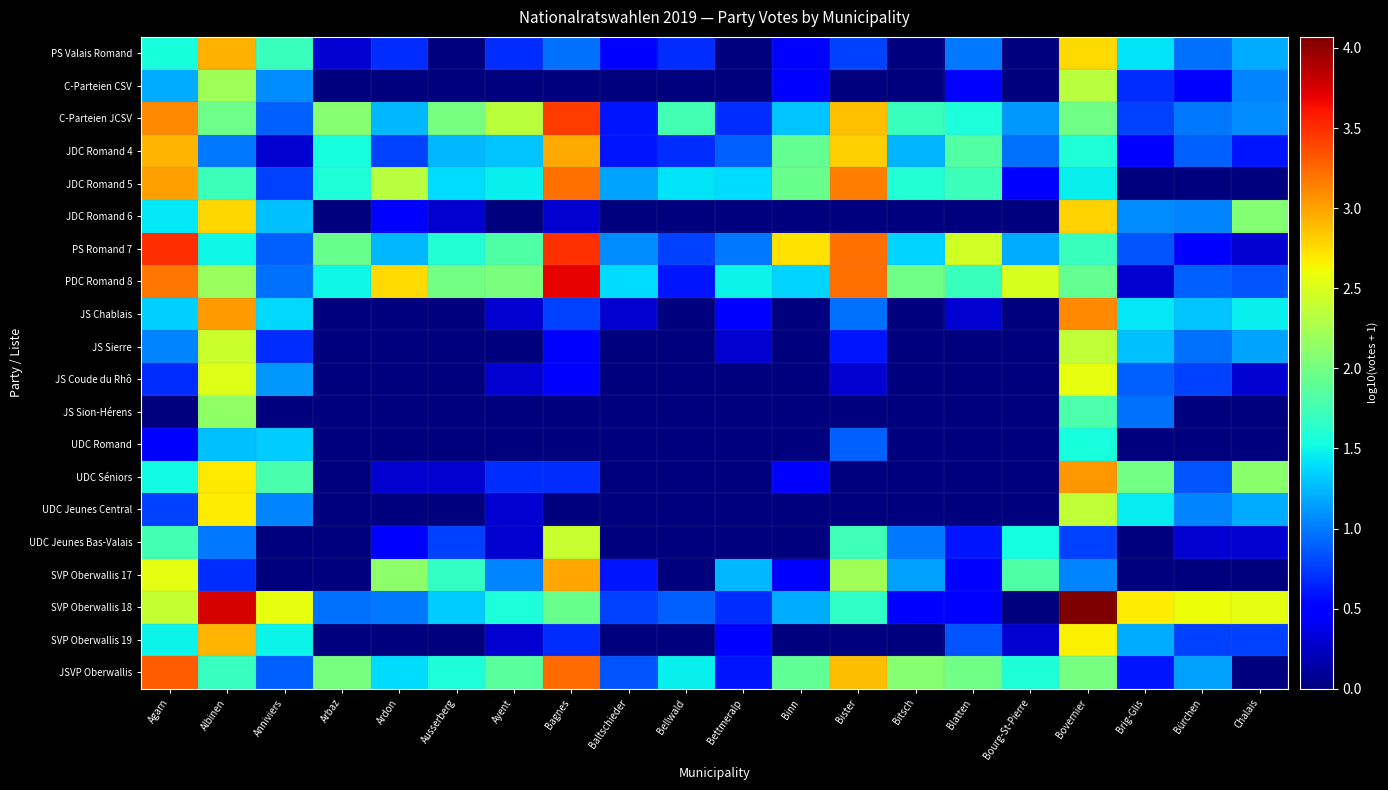

Reading right to left, what are all the values shown in this chart?

PS Valais Romand: Chalais=1.2	Bürchen=1.0	Brig-Glis=1.4	Bovernier=2.8	Bourg-St-Pierre=0.0	Blatten=1.0	Bitsch=0.0	Bister=0.8	Binn=0.5	Bettmeralp=0.0	Bellwald=0.7	Baltschieder=0.5	Bagnes=1.0	Ayent=0.7	Ausserberg=0.0	Ardon=0.7	Arbaz=0.3	Anniviers=1.7	Albinen=2.9	Agarn=1.5
C-Parteien CSV: Chalais=1.0	Bürchen=0.5	Brig-Glis=0.7	Bovernier=2.3	Bourg-St-Pierre=0.0	Blatten=0.5	Bitsch=0.0	Bister=0.0	Binn=0.5	Bettmeralp=0.0	Bellwald=0.0	Baltschieder=0.0	Bagnes=0.0	Ayent=0.0	Ausserberg=0.0	Ardon=0.0	Arbaz=0.0	Anniviers=1.1	Albinen=2.2	Agarn=1.2
C-Parteien JCSV: Chalais=1.1	Bürchen=1.0	Brig-Glis=0.8	Bovernier=2.0	Bourg-St-Pierre=1.1	Blatten=1.6	Bitsch=1.7	Bister=2.9	Binn=1.3	Bettmeralp=0.7	Bellwald=1.8	Baltschieder=0.6	Bagnes=3.4	Ayent=2.3	Ausserberg=2.0	Ardon=1.3	Arbaz=2.1	Anniviers=0.9	Albinen=2.0	Agarn=3.1
JDC Romand 4: Chalais=0.6	Bürchen=0.9	Brig-Glis=0.5	Bovernier=1.6	Bourg-St-Pierre=1.0	Blatten=1.8	Bitsch=1.2	Bister=2.8	Binn=1.9	Bettmeralp=0.9	Bellwald=0.7	Baltschieder=0.6	Bagnes=3.0	Ayent=1.3	Ausserberg=1.3	Ardon=0.8	Arbaz=1.6	Anniviers=0.3	Albinen=1.0	Agarn=2.9
JDC Romand 5: Chalais=0.0	Bürchen=0.0	Brig-Glis=0.0	Bovernier=1.5	Bourg-St-Pierre=0.5	Blatten=1.7	Bitsch=1.6	Bister=3.2	Binn=1.9	Bettmeralp=1.4	Bellwald=1.4	Baltschieder=1.2	Bagnes=3.2	Ayent=1.5	Ausserberg=1.4	Ardon=2.3	Arbaz=1.6	Anniviers=0.8	Albinen=1.7	Agarn=3.0
JDC Romand 6: Chalais=2.1	Bürchen=1.0	Brig-Glis=1.1	Bovernier=2.8	Bourg-St-Pierre=0.0	Blatten=0.0	Bitsch=0.0	Bister=0.0	Binn=0.0	Bettmeralp=0.0	Bellwald=0.0	Baltschieder=0.0	Bagnes=0.3	Ayent=0.0	Ausserberg=0.3	Ardon=0.5	Arbaz=0.0	Anniviers=1.3	Albinen=2.8	Agarn=1.4
PS Romand 7: Chalais=0.3	Bürchen=0.5	Brig-Glis=0.8	Bovernier=1.7	Bourg-St-Pierre=1.2	Blatten=2.5	Bitsch=1.4	Bister=3.2	Binn=2.7	Bettmeralp=1.0	Bellwald=0.8	Baltschieder=1.1	Bagnes=3.5	Ayent=1.8	Ausserberg=1.6	Ardon=1.3	Arbaz=2.0	Anniviers=0.9	Albinen=1.5	Agarn=3.5
PDC Romand 8: Chalais=0.8	Bürchen=0.9	Brig-Glis=0.3	Bovernier=1.9	Bourg-St-Pierre=2.5	Blatten=1.7	Bitsch=2.0	Bister=3.2	Binn=1.4	Bettmeralp=1.5	Bellwald=0.6	Baltschieder=1.4	Bagnes=3.7	Ayent=2.0	Ausserberg=2.0	Ardon=2.8	Arbaz=1.5	Anniviers=1.0	Albinen=2.2	Agarn=3.2
JS Chablais: Chalais=1.5	Bürchen=1.3	Brig-Glis=1.4	Bovernier=3.1	Bourg-St-Pierre=0.0	Blatten=0.3	Bitsch=0.0	Bister=1.0	Binn=0.0	Bettmeralp=0.5	Bellwald=0.0	Baltschieder=0.3	Bagnes=0.8	Ayent=0.3	Ausserberg=0.0	Ardon=0.0	Arbaz=0.0	Anniviers=1.4	Albinen=3.0	Agarn=1.3
JS Sierre: Chalais=1.2	Bürchen=1.0	Brig-Glis=1.3	Bovernier=2.4	Bourg-St-Pierre=0.0	Blatten=0.0	Bitsch=0.0	Bister=0.6	Binn=0.0	Bettmeralp=0.3	Bellwald=0.0	Baltschieder=0.0	Bagnes=0.5	Ayent=0.0	Ausserberg=0.0	Ardon=0.0	Arbaz=0.0	Anniviers=0.7	Albinen=2.4	Agarn=1.0
JS Coude du Rhô: Chalais=0.3	Bürchen=0.8	Brig-Glis=0.9	Bovernier=2.6	Bourg-St-Pierre=0.0	Blatten=0.0	Bitsch=0.0	Bister=0.3	Binn=0.0	Bettmeralp=0.0	Bellwald=0.0	Baltschieder=0.0	Bagnes=0.5	Ayent=0.3	Ausserberg=0.0	Ardon=0.0	Arbaz=0.0	Anniviers=1.1	Albinen=2.5	Agarn=0.7
JS Sion-Hérens: Chalais=0.0	Bürchen=0.0	Brig-Glis=1.0	Bovernier=1.8	Bourg-St-Pierre=0.0	Blatten=0.0	Bitsch=0.0	Bister=0.0	Binn=0.0	Bettmeralp=0.0	Bellwald=0.0	Baltschieder=0.0	Bagnes=0.0	Ayent=0.0	Ausserberg=0.0	Ardon=0.0	Arbaz=0.0	Anniviers=0.0	Albinen=2.1	Agarn=0.0
UDC Romand: Chalais=0.0	Bürchen=0.0	Brig-Glis=0.0	Bovernier=1.5	Bourg-St-Pierre=0.0	Blatten=0.0	Bitsch=0.0	Bister=0.9	Binn=0.0	Bettmeralp=0.0	Bellwald=0.0	Baltschieder=0.0	Bagnes=0.0	Ayent=0.0	Ausserberg=0.0	Ardon=0.0	Arbaz=0.0	Anniviers=1.3	Albinen=1.3	Agarn=0.5
UDC Séniors: Chalais=2.1	Bürchen=0.8	Brig-Glis=2.0	Bovernier=3.0	Bourg-St-Pierre=0.0	Blatten=0.0	Bitsch=0.0	Bister=0.0	Binn=0.5	Bettmeralp=0.0	Bellwald=0.0	Baltschieder=0.0	Bagnes=0.7	Ayent=0.7	Ausserberg=0.3	Ardon=0.3	Arbaz=0.0	Anniviers=1.8	Albinen=2.7	Agarn=1.5
UDC Jeunes Central: Chalais=1.2	Bürchen=1.0	Brig-Glis=1.4	Bovernier=2.4	Bourg-St-Pierre=0.0	Blatten=0.0	Bitsch=0.0	Bister=0.0	Binn=0.0	Bettmeralp=0.0	Bellwald=0.0	Baltschieder=0.0	Bagnes=0.0	Ayent=0.3	Ausserberg=0.0	Ardon=0.0	Arbaz=0.0	Anniviers=1.0	Albinen=2.7	Agarn=0.8
UDC Jeunes Bas-Valais: Chalais=0.3	Bürchen=0.3	Brig-Glis=0.0	Bovernier=0.8	Bourg-St-Pierre=1.5	Blatten=0.6	Bitsch=1.0	Bister=1.7	Binn=0.0	Bettmeralp=0.0	Bellwald=0.0	Baltschieder=0.0	Bagnes=2.4	Ayent=0.3	Ausserberg=0.8	Ardon=0.5	Arbaz=0.0	Anniviers=0.0	Albinen=1.0	Agarn=1.8
SVP Oberwallis 17: Chalais=0.0	Bürchen=0.0	Brig-Glis=0.0	Bovernier=1.0	Bourg-St-Pierre=1.8	Blatten=0.5	Bitsch=1.1	Bister=2.2	Binn=0.5	Bettmeralp=1.3	Bellwald=0.0	Baltschieder=0.6	Bagnes=3.0	Ayent=1.0	Ausserberg=1.7	Ardon=2.1	Arbaz=0.0	Anniviers=0.0	Albinen=0.7	Agarn=2.5
SVP Oberwallis 18: Chalais=2.5	Bürchen=2.6	Brig-Glis=2.7	Bovernier=4.1	Bourg-St-Pierre=0.0	Blatten=0.5	Bitsch=0.5	Bister=1.7	Binn=1.2	Bettmeralp=0.7	Bellwald=0.9	Baltschieder=0.8	Bagnes=1.9	Ayent=1.6	Ausserberg=1.3	Ardon=1.0	Arbaz=1.0	Anniviers=2.6	Albinen=3.8	Agarn=2.4
SVP Oberwallis 19: Chalais=0.8	Bürchen=0.8	Brig-Glis=1.2	Bovernier=2.7	Bourg-St-Pierre=0.3	Blatten=0.8	Bitsch=0.0	Bister=0.0	Binn=0.0	Bettmeralp=0.5	Bellwald=0.0	Baltschieder=0.0	Bagnes=0.7	Ayent=0.3	Ausserberg=0.0	Ardon=0.0	Arbaz=0.0	Anniviers=1.5	Albinen=2.9	Agarn=1.5
JSVP Oberwallis: Chalais=0.0	Bürchen=1.1	Brig-Glis=0.6	Bovernier=2.0	Bourg-St-Pierre=1.6	Blatten=2.0	Bitsch=2.1	Bister=2.9	Binn=1.9	Bettmeralp=0.6	Bellwald=1.5	Baltschieder=0.8	Bagnes=3.2	Ayent=1.9	Ausserberg=1.6	Ardon=1.4	Arbaz=2.0	Anniviers=0.9	Albinen=1.7	Agarn=3.3